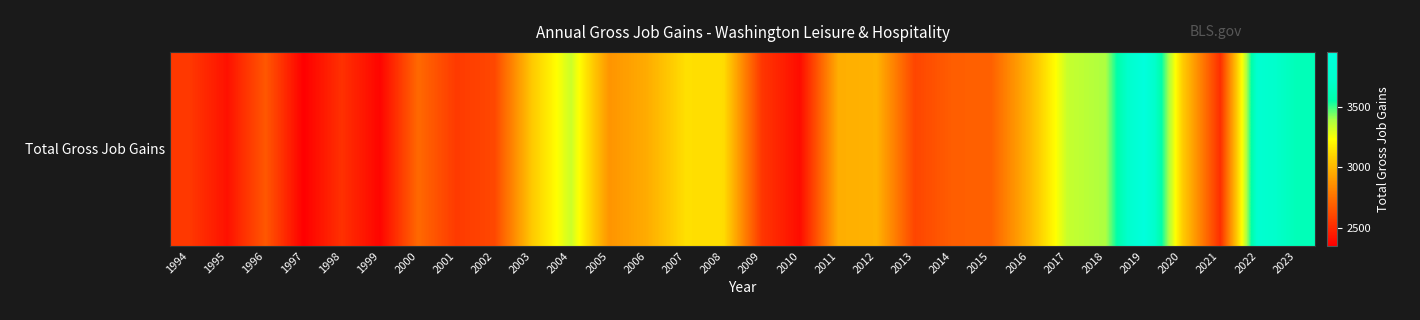

Read the value at 2016.

2994